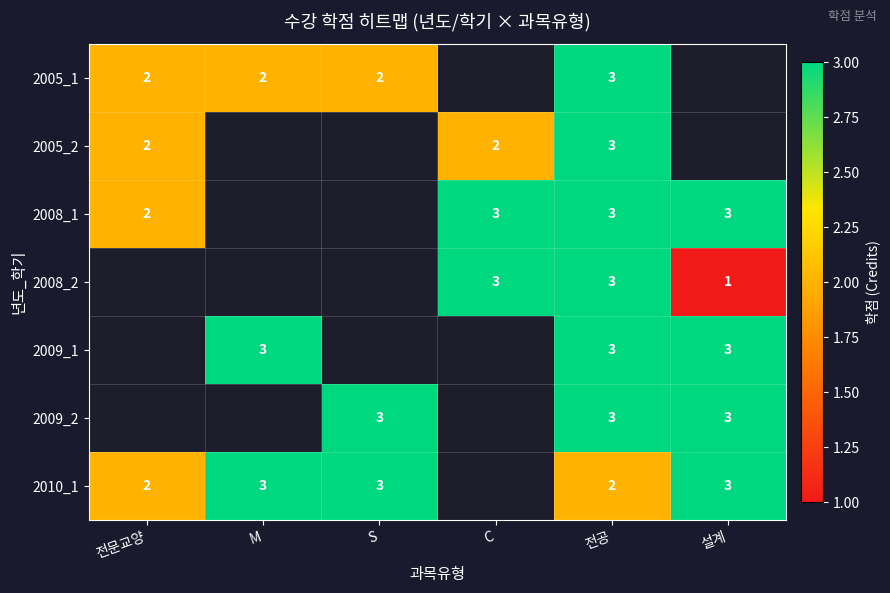

What is the total value across all series at 전공?

20